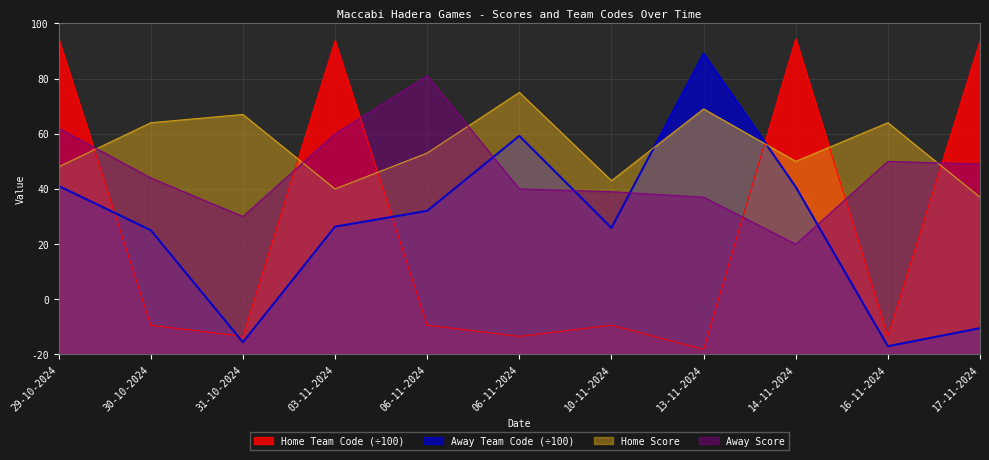

Which series has the largest range (max minus min)?

Home Team Code (÷100)